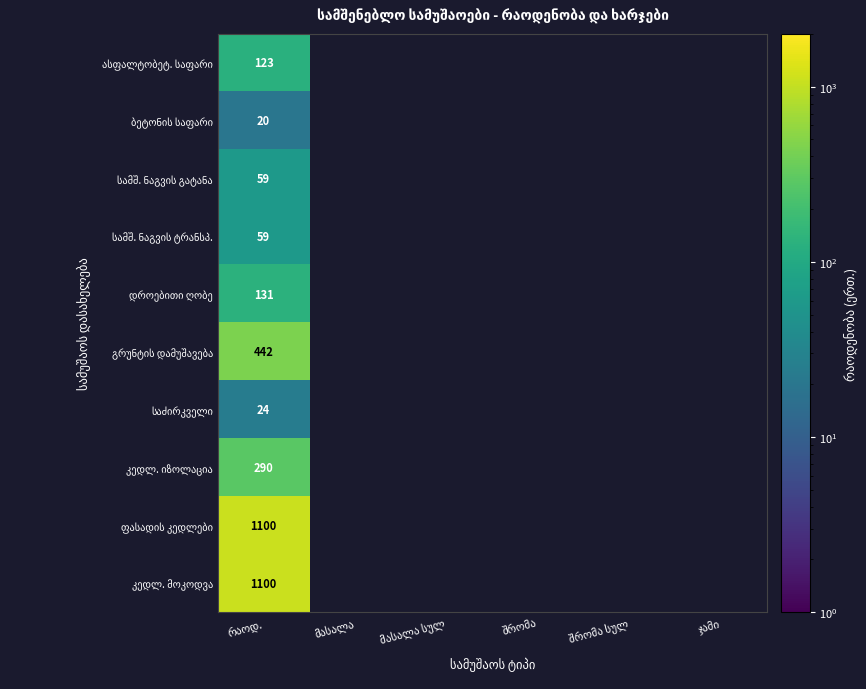

At how many categories does at least one series exceed 668?

1